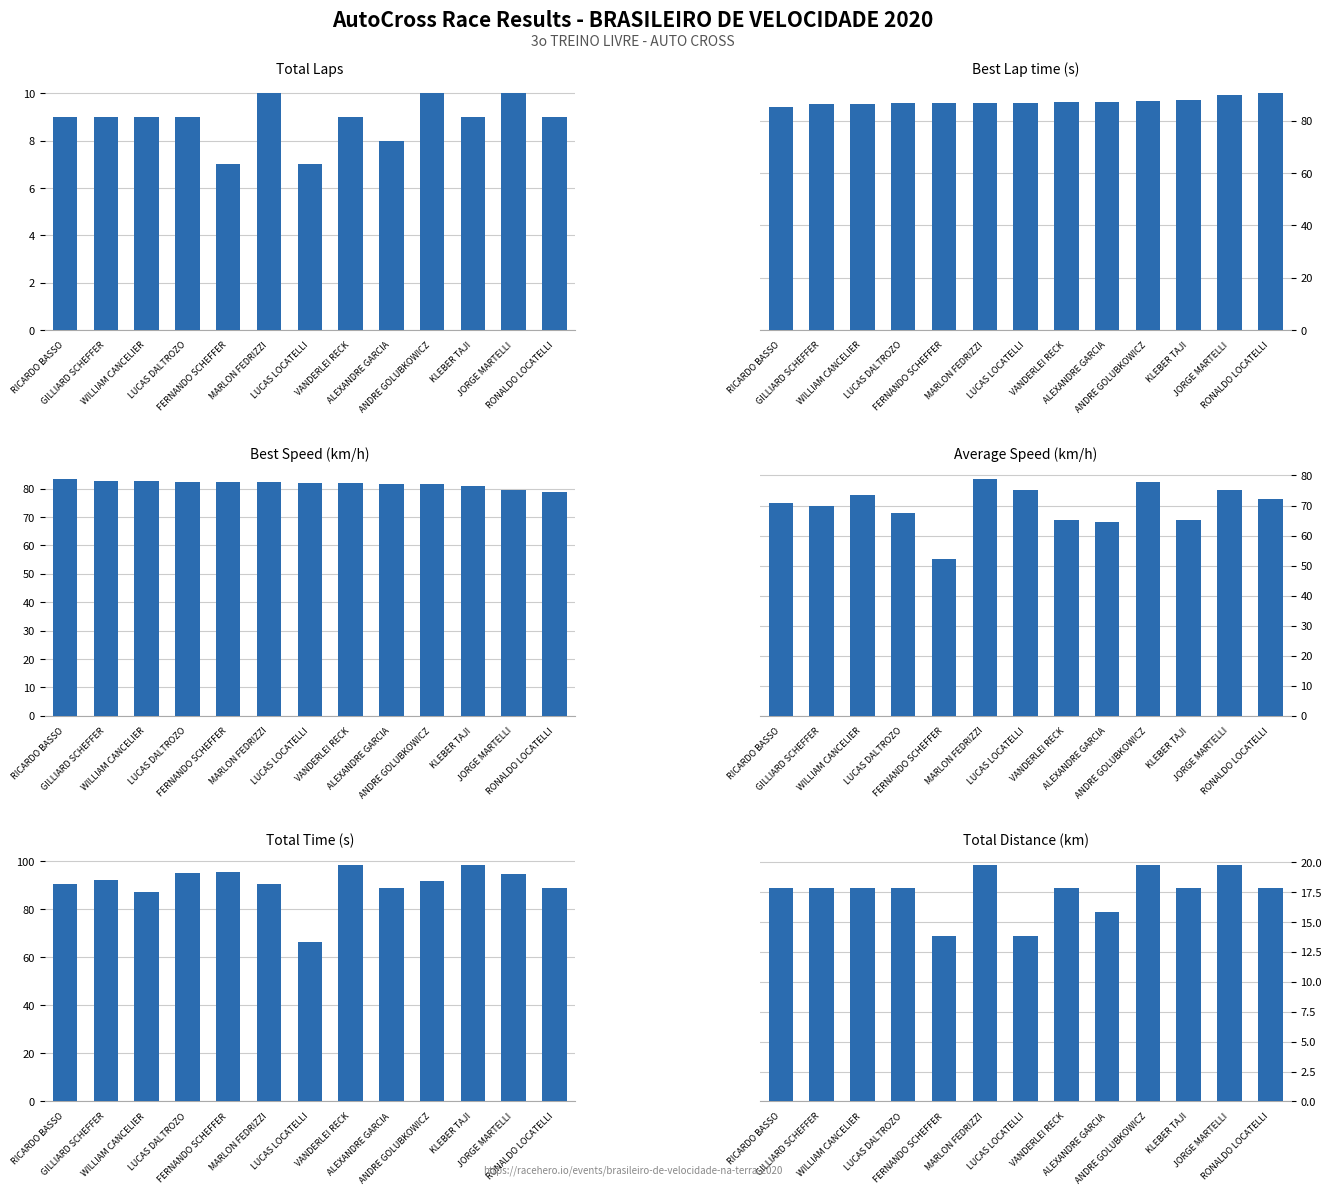

List the series in order of their peak value, lowest first.

Total Laps, Total Distance, Average Speed, Best Speed, Best Lap time, Total Time